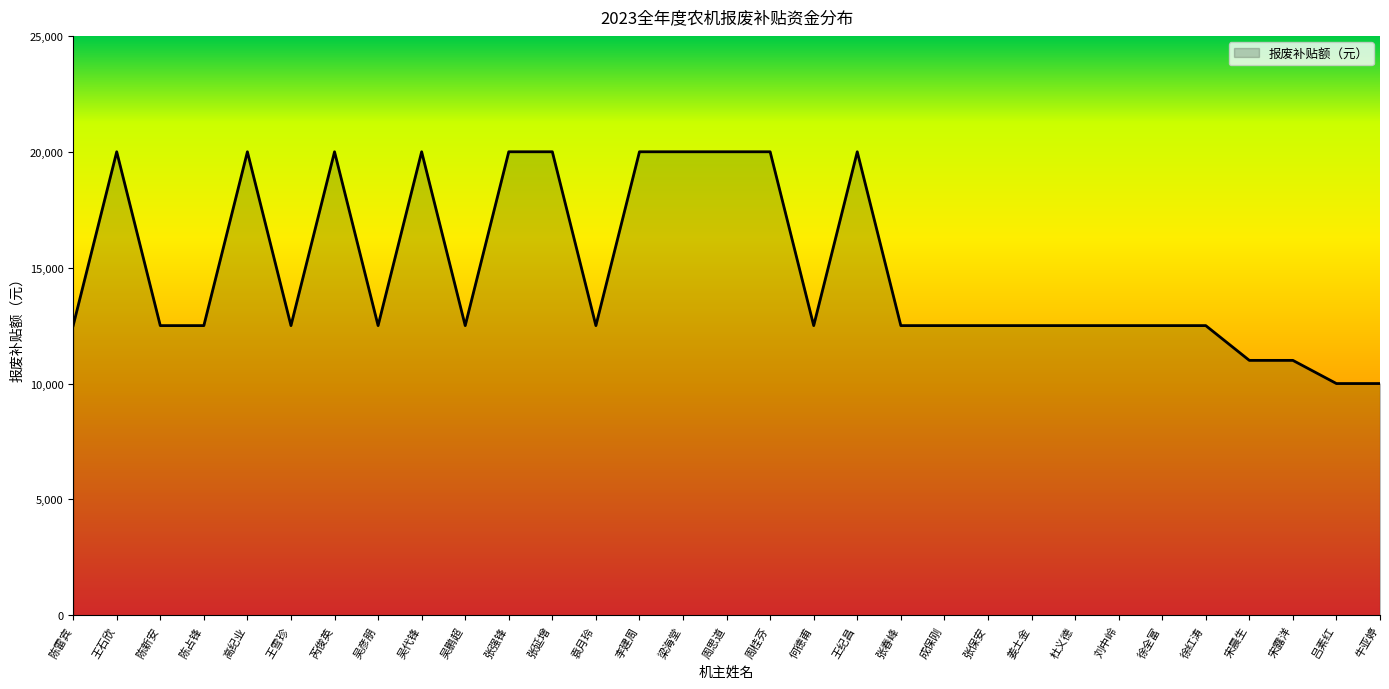

Does the chart display data point markers on the line(s)?

No